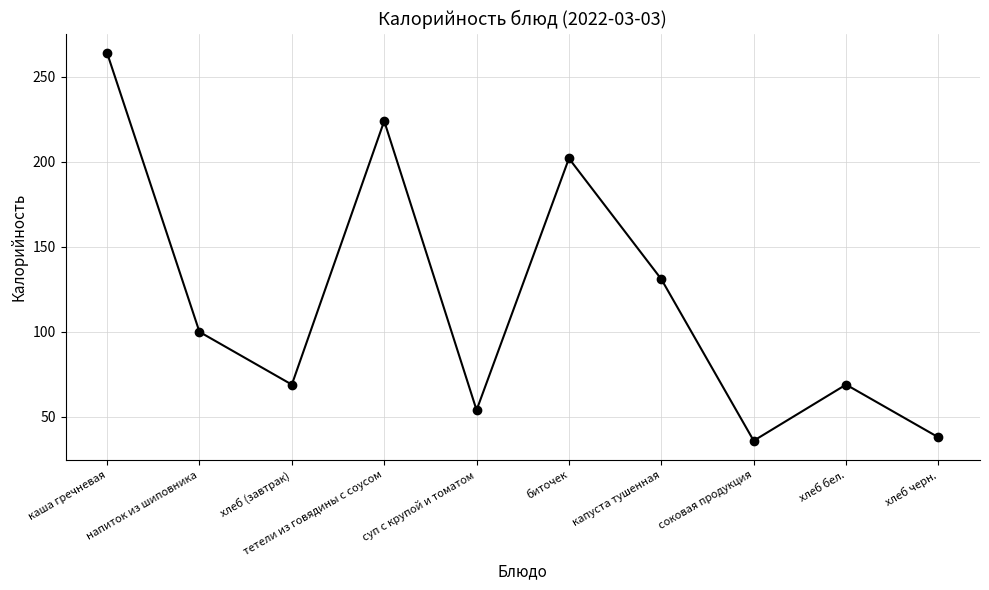

Is it true that the value at напиток из шиповника is 40?

False